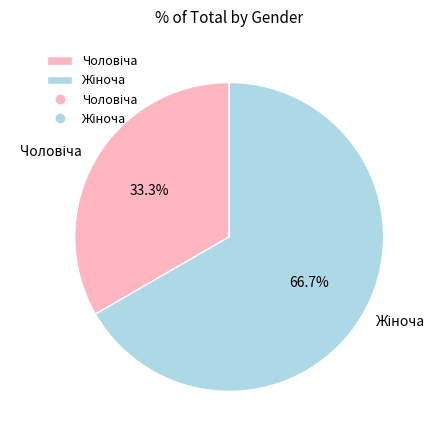

To the nearest percent, what is the average slice percentage?

50%